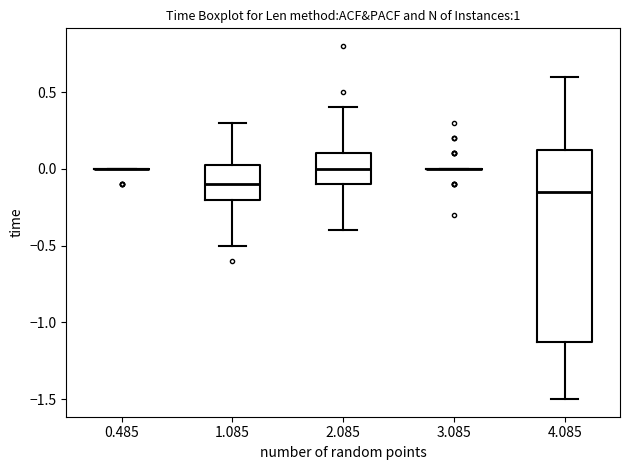

Reading left to right, read every box against the y-axis: the position of its median line, the range the box covers, and the ends of its whiskers. The values are not printed on the chart, so give them approximately, as read against the axis.

0.485: box collapsed to a line at 0.00, whiskers 0.00 to 0.00
1.085: median -0.10, box -0.20 to 0.05, whiskers -0.50 to 0.30
2.085: median 0.00, box -0.10 to 0.10, whiskers -0.40 to 0.40
3.085: box collapsed to a line at 0.00, whiskers 0.00 to 0.00
4.085: median -0.15, box -1.10 to 0.15, whiskers -1.50 to 0.60